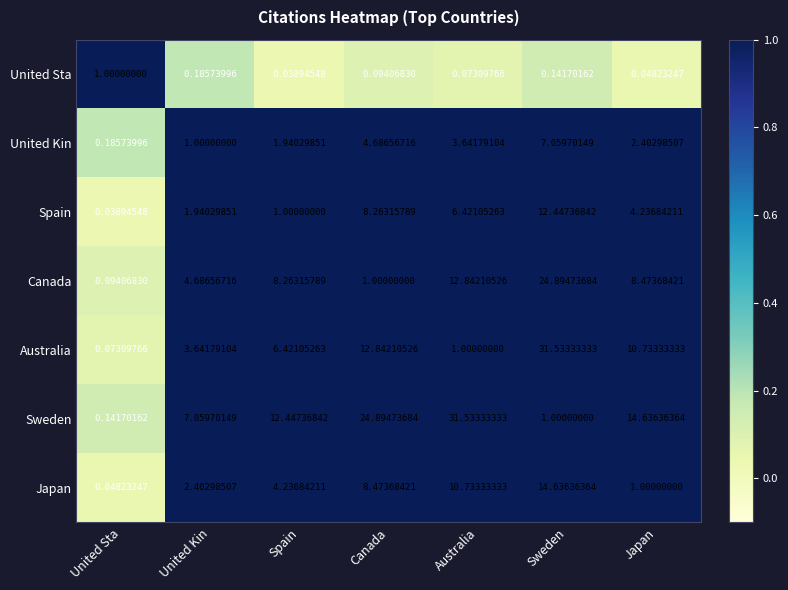

Rank the categories by United Kin value from lowest to highest.

United Sta, United Kin, Spain, Japan, Australia, Canada, Sweden